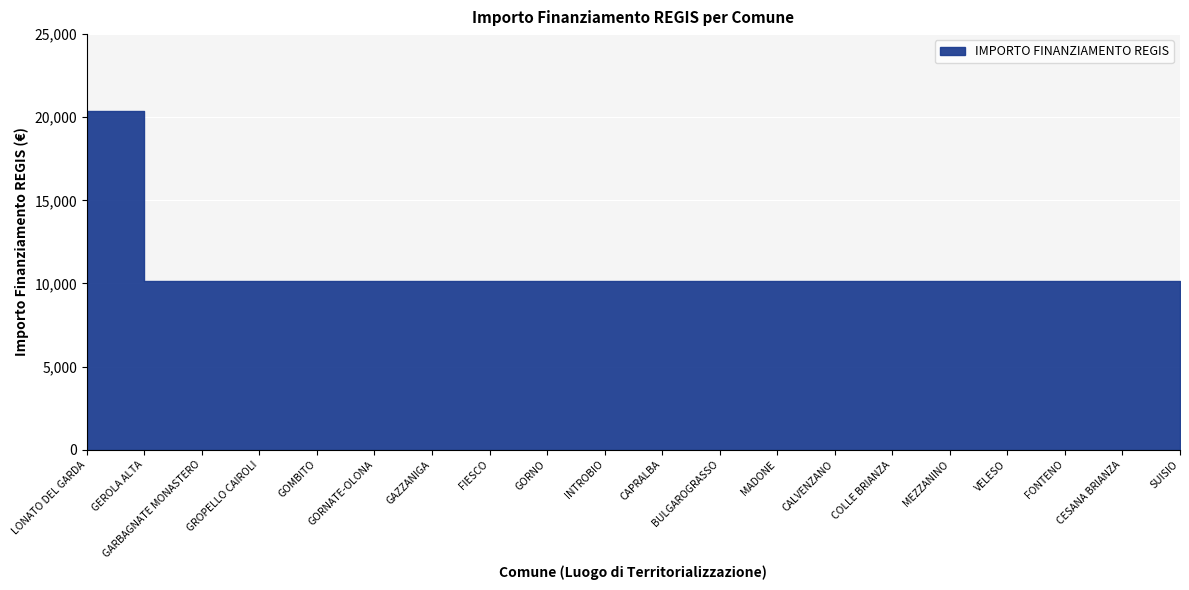

Approximately how many times larger is the value at CESANA BRIANZA compared to GORNO?

1.0